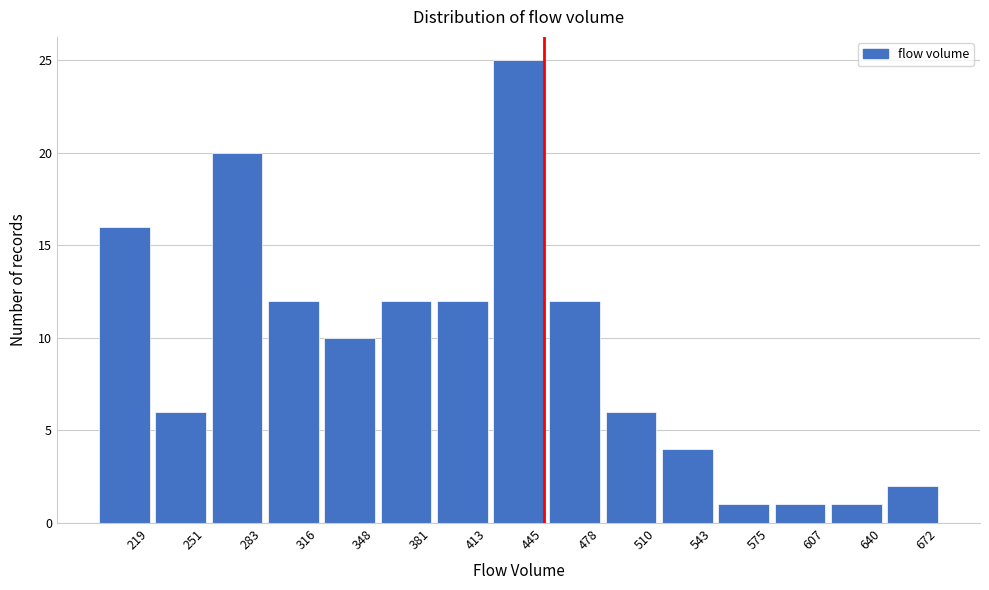

Reading left to right, what are all the values shown in this chart?

16	6	20	12	10	12	12	25	12	6	4	1	1	1	2